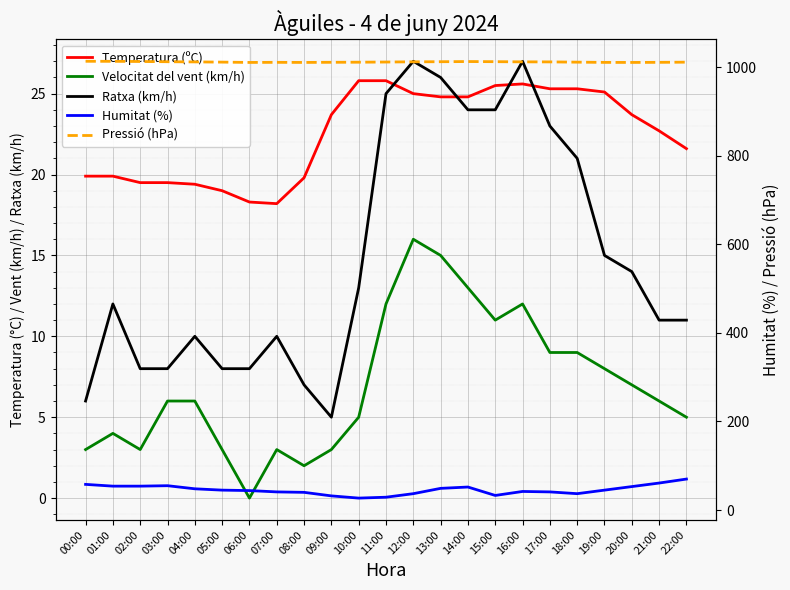

The value of Temperatura (ºC) at 03:00 is 12.7. True or false?

False